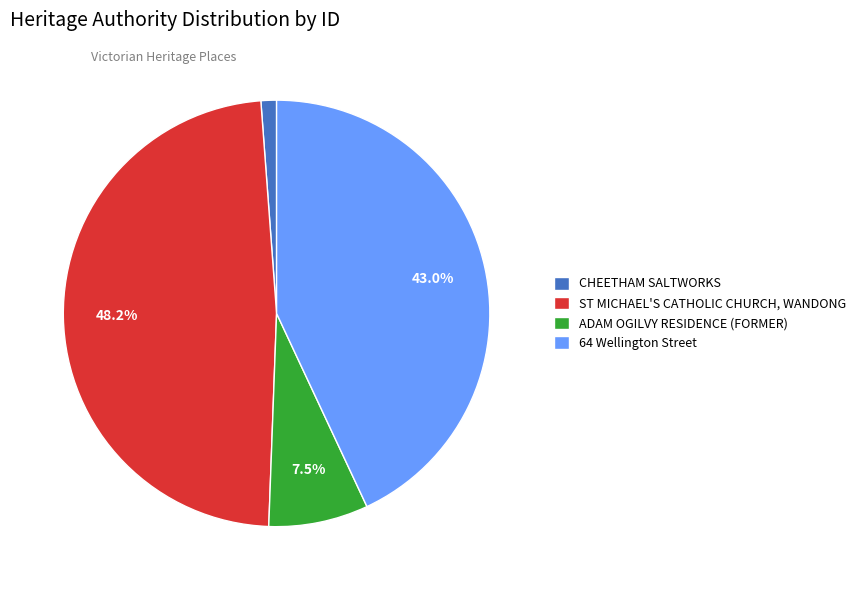

What portion of the pie excludes 64 Wellington Street?

57.0%